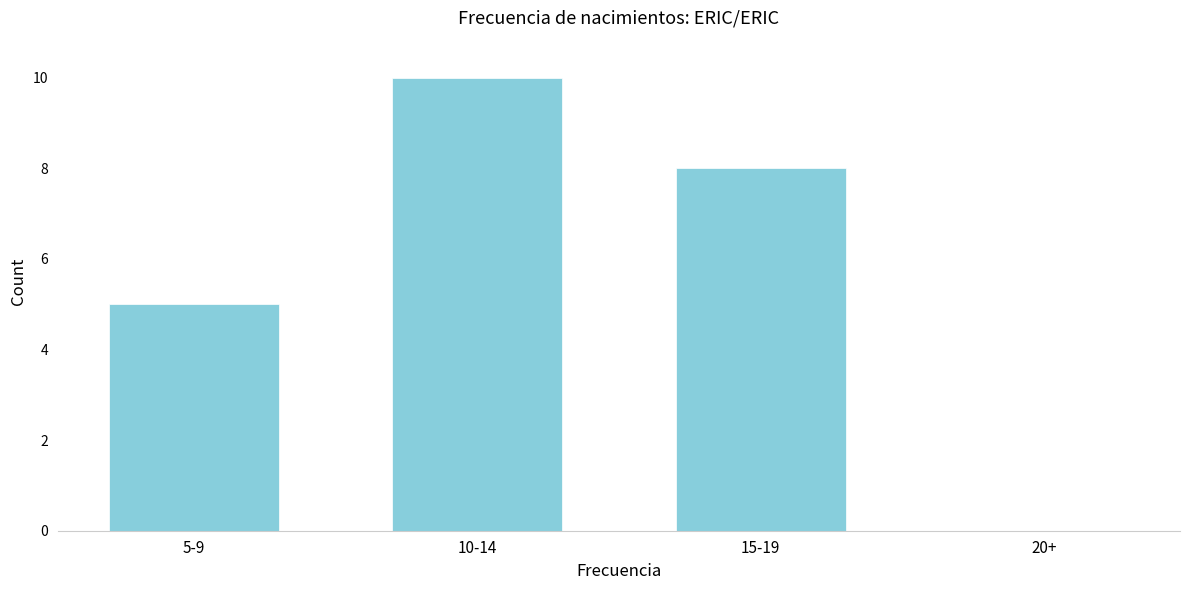

Reading left to right, transcribe all the data shown in this chart.

5-9=5	10-14=10	15-19=8	20+=0